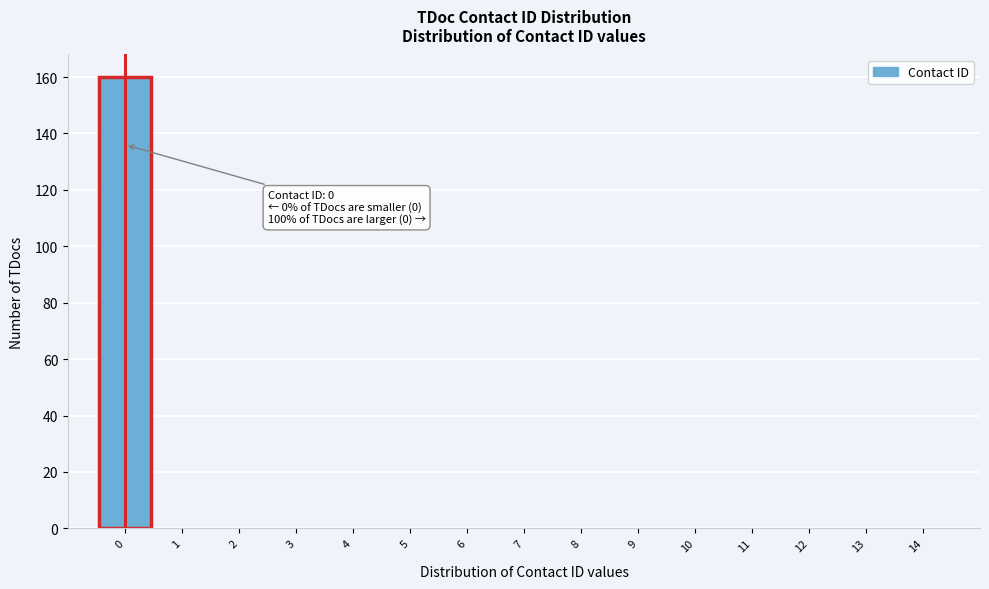

Reading right to left, transcribe all the data shown in this chart.

14=0	13=0	12=0	11=0	10=0	9=0	8=0	7=0	6=0	5=0	4=0	3=0	2=0	1=0	0=160